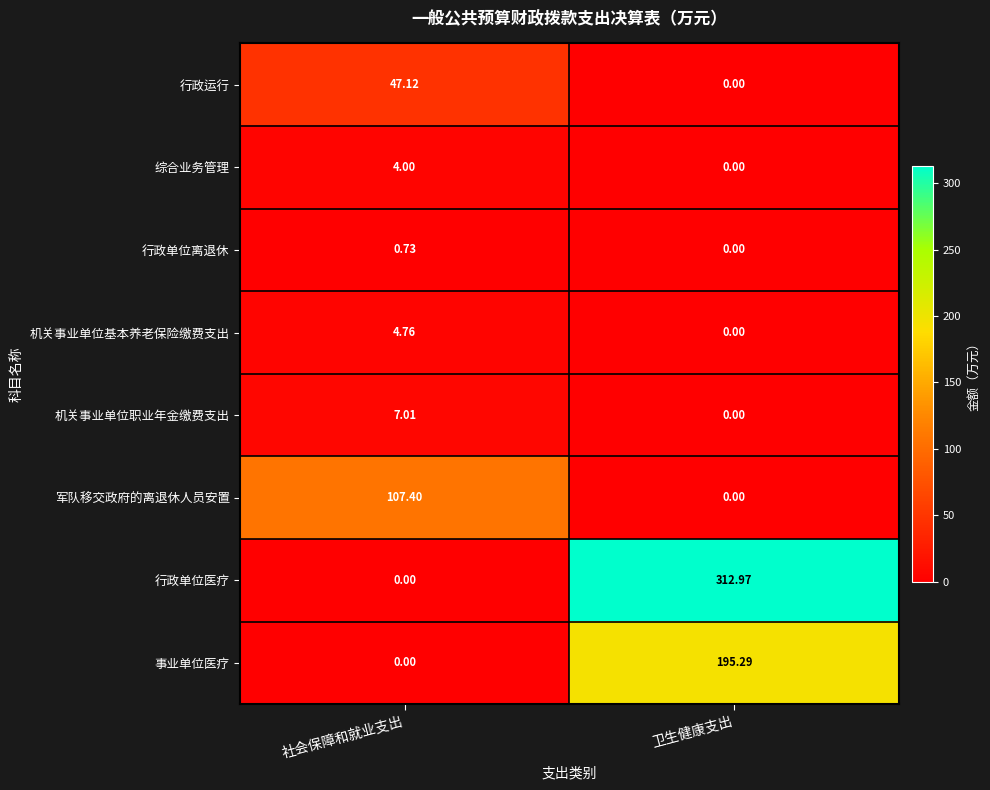

Where is 军队移交政府的离退休人员安置 nearest to the value 53?

卫生健康支出